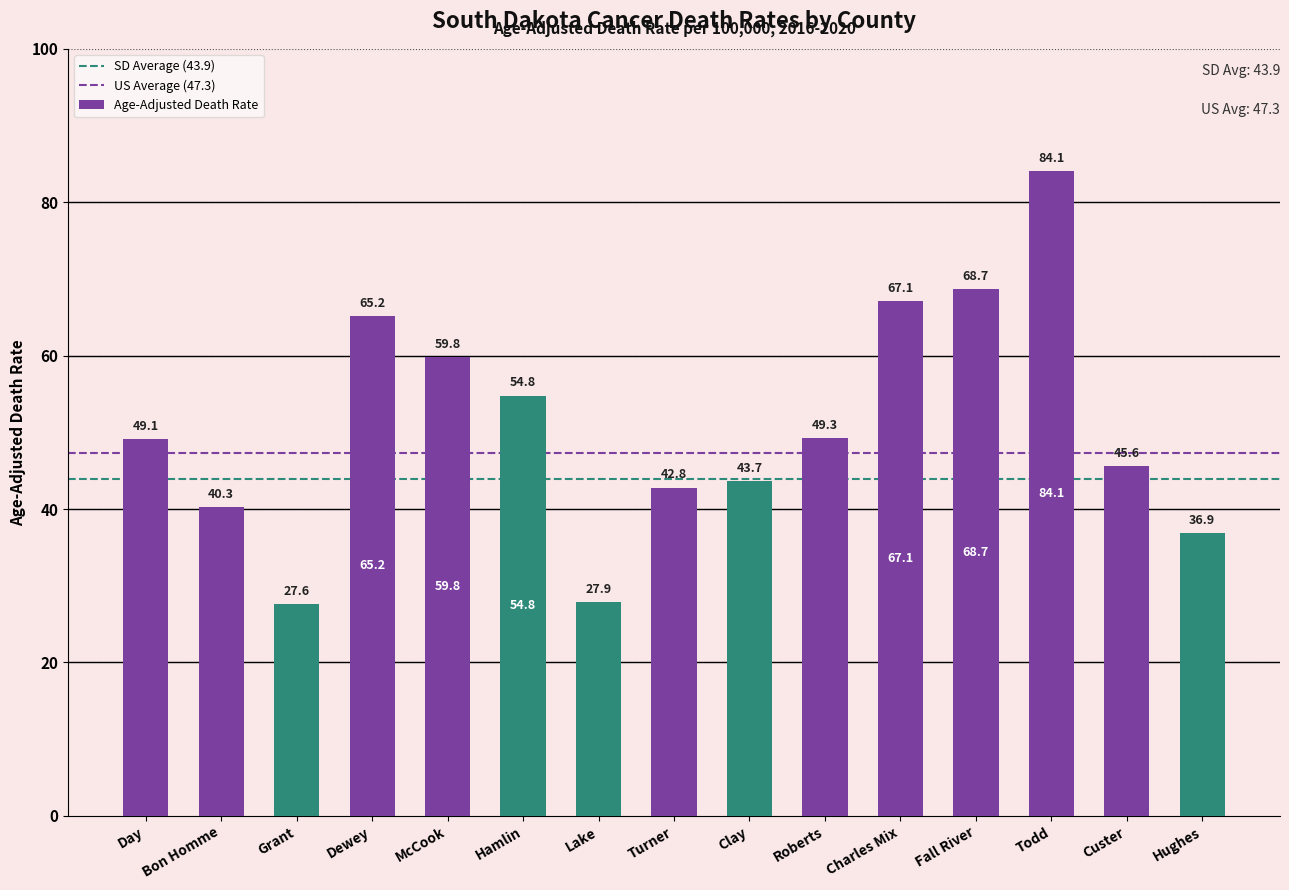

Is it true that the value at Bon Homme is 40.3?

True